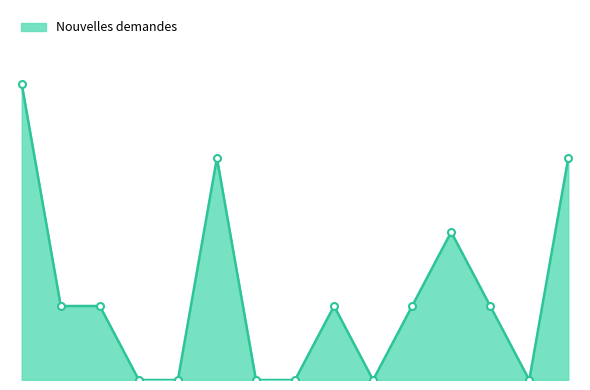

Reading left to right, extract all data points from this chart.

4	1	1	0	0	3	0	0	1	0	1	2	1	0	3